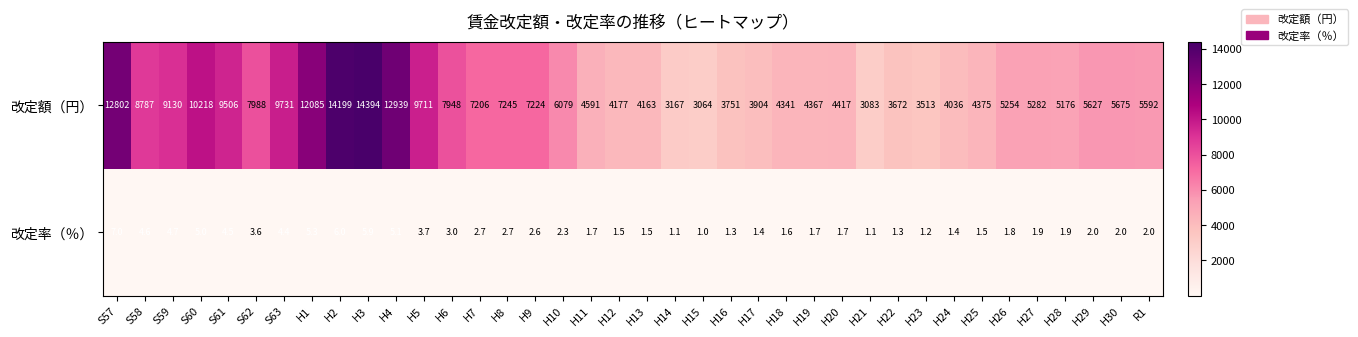

Which series has the largest range (max minus min)?

改定額（円）